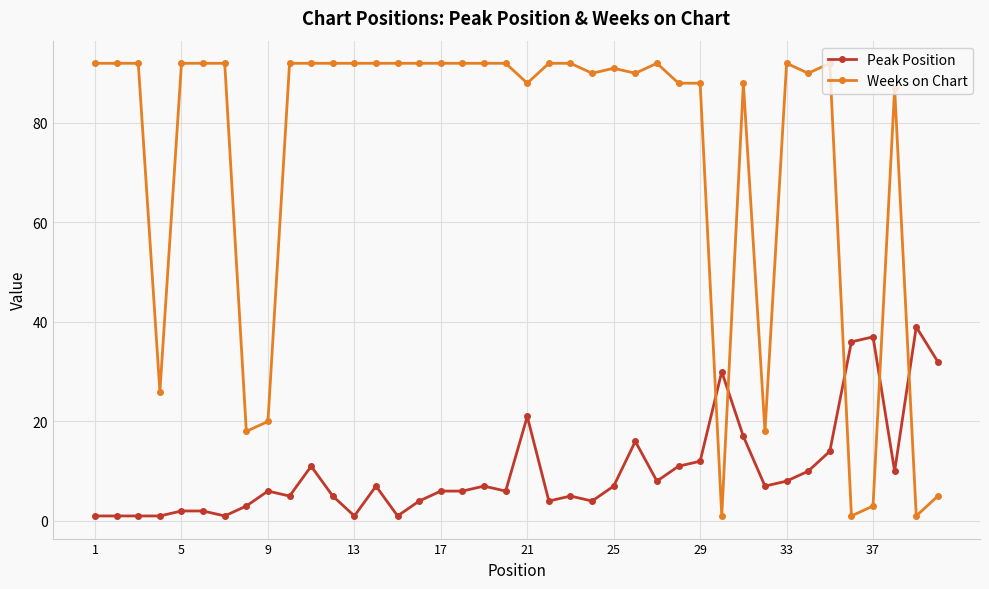

How many lines are shown in the chart?

2